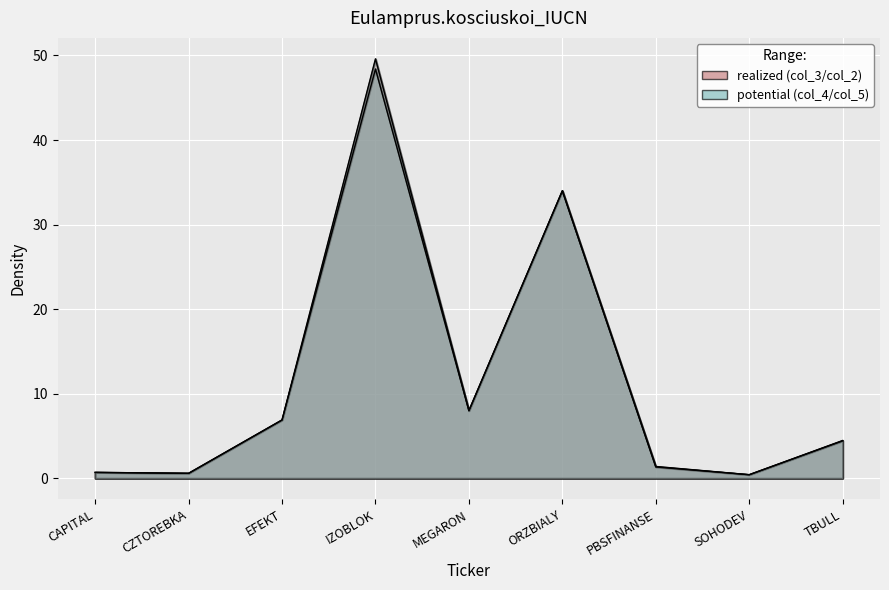

What is the highest value of the col_3 series?

49.6